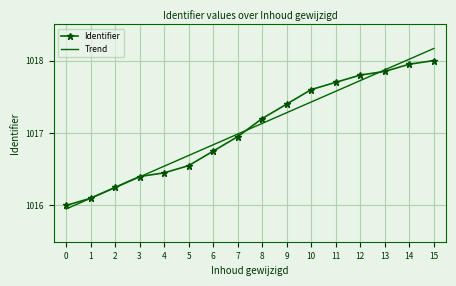

True or false: Identifier and Trend intersect in this chart.

True